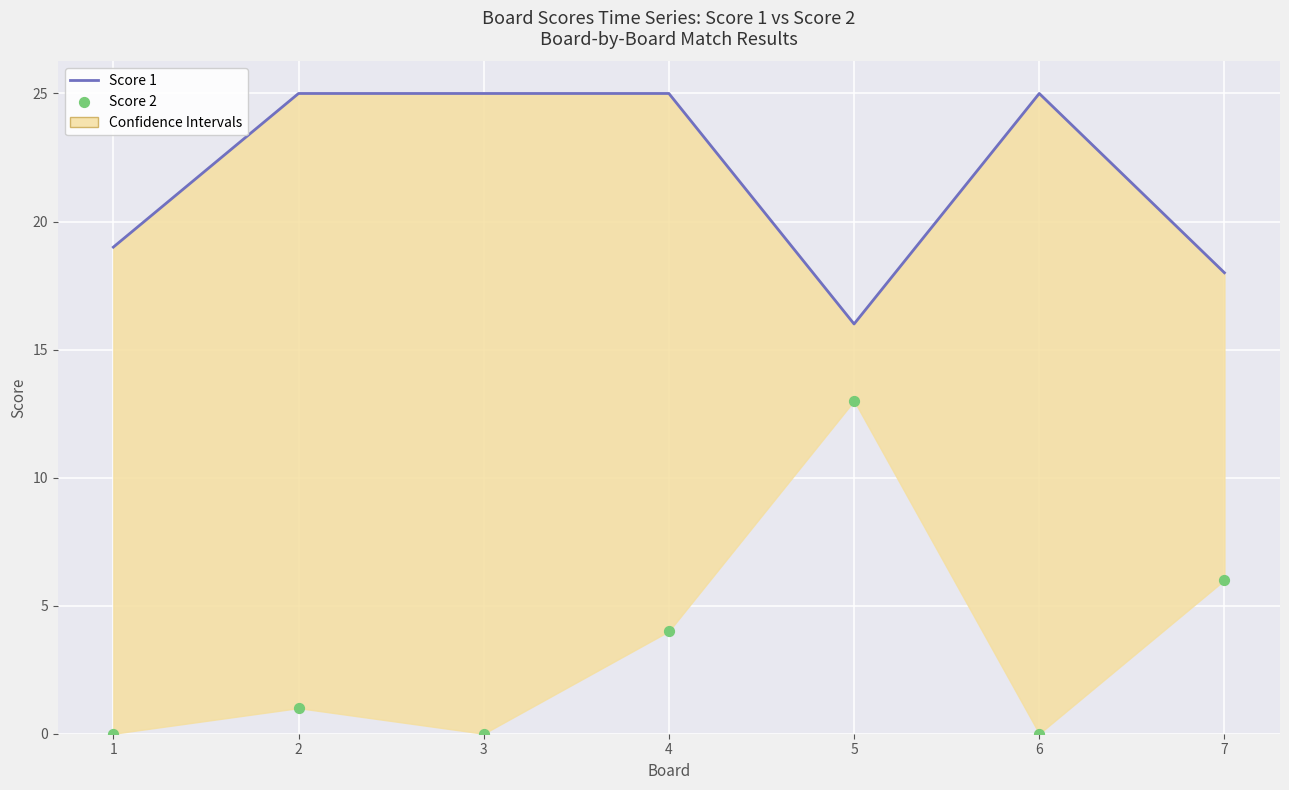

Which series reaches the maximum Y coordinate?

Score 1